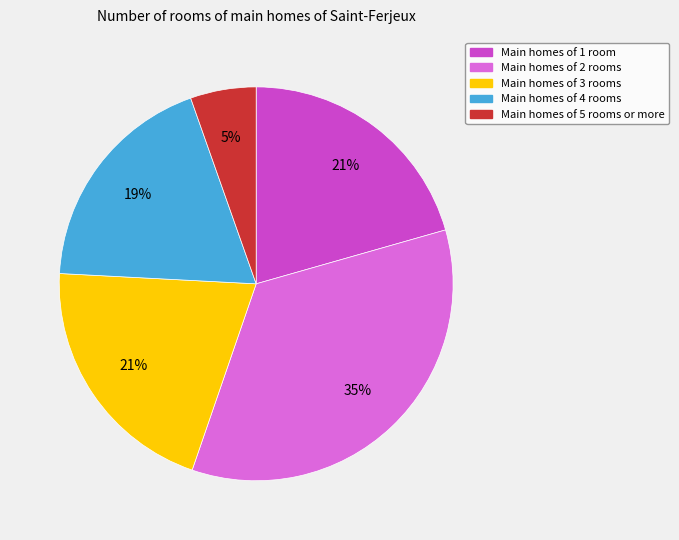

To the nearest percent, what is the average slice percentage?

20%